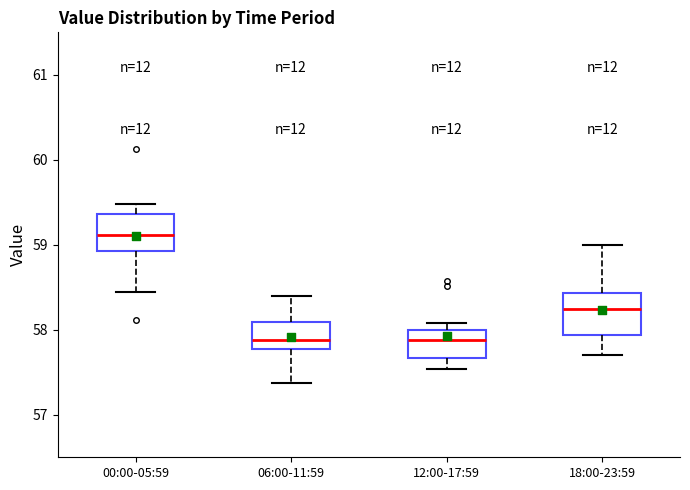

Reading left to right, read every box against the y-axis: the position of its median line, the range the box covers, and the ends of its whiskers. The values are not printed on the chart, so give them approximately, as read against the axis.

00:00-05:59: median 59.1, box 58.9 to 59.4, whiskers 58.5 to 59.5
06:00-11:59: median 57.9, box 57.8 to 58.1, whiskers 57.4 to 58.4
12:00-17:59: median 57.9, box 57.7 to 58.0, whiskers 57.5 to 58.1
18:00-23:59: median 58.2, box 57.9 to 58.4, whiskers 57.7 to 59.0